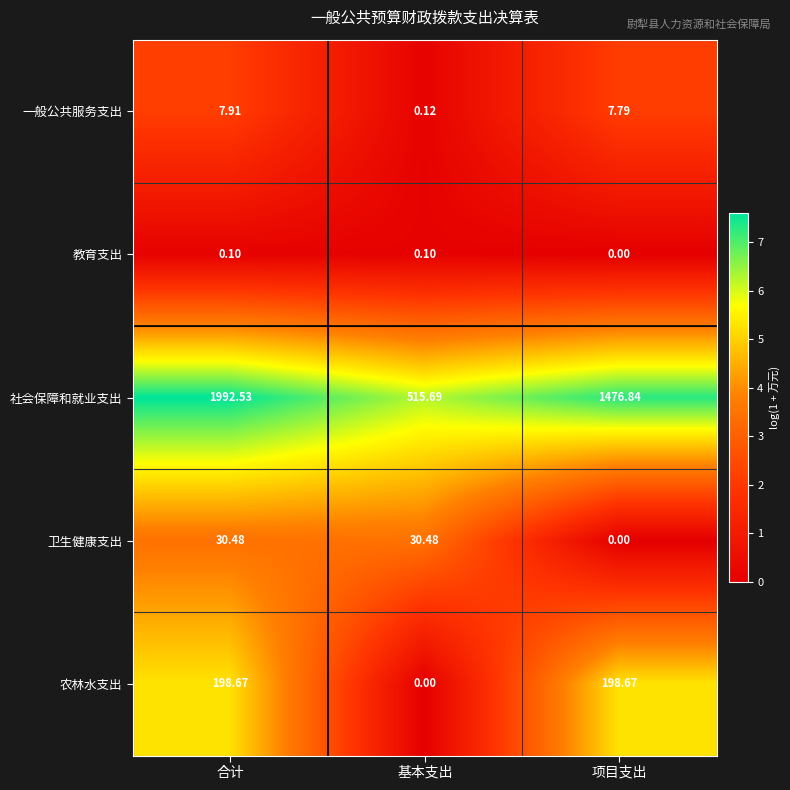

List the series in order of their peak value, highest first.

社会保障和就业支出, 农林水支出, 卫生健康支出, 一般公共服务支出, 教育支出